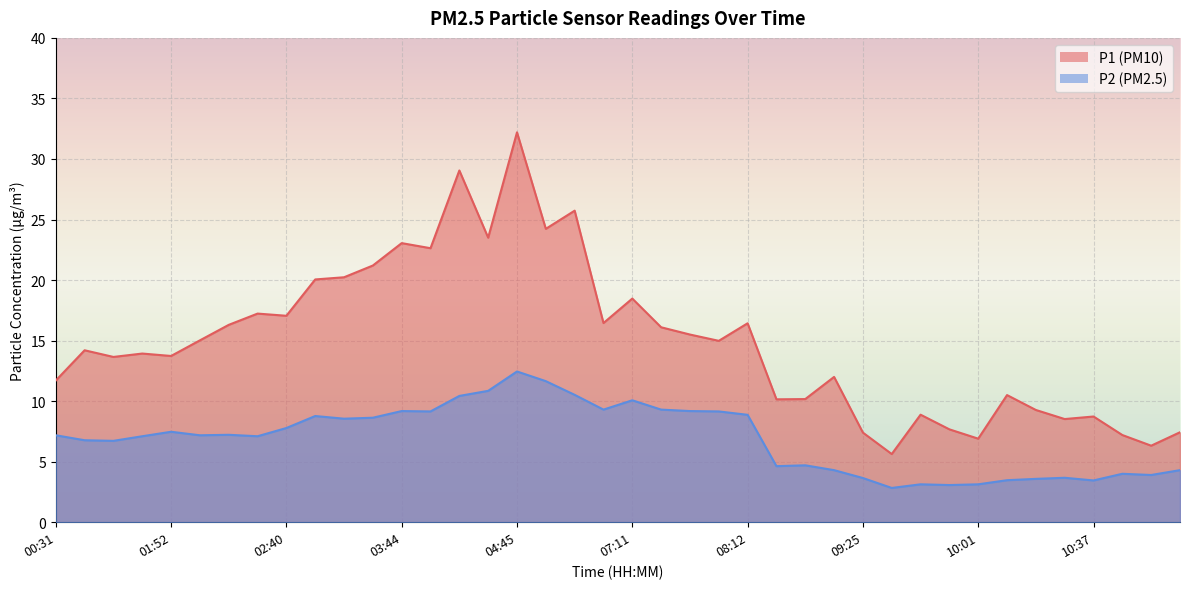

True or false: P1 has more than 2 points higher than both neighbors.

True